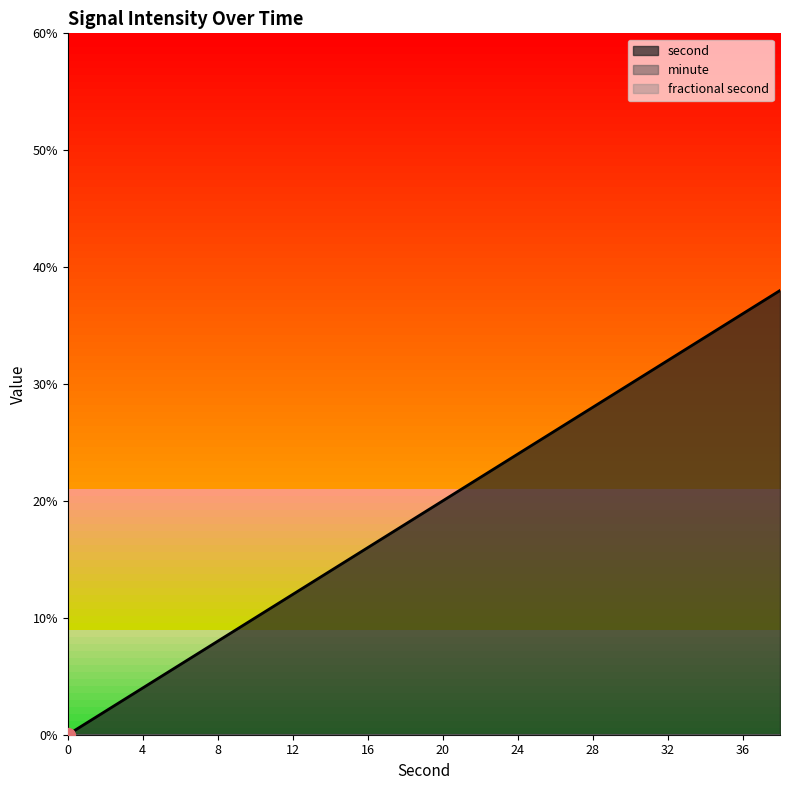

Reading right to left, list all the values displayed in this chart.

second: 38	36	34	32	30	28	26	24	22	20	18	16	14	12	10	8	6	4	2	0
minute: 0	0	0	0	0	0	0	0	0	0	0	0	0	0	0	0	0	0	0	0
fractional second: 0	0	0	0	0	0	0	0	0	0	0	0	0	0	0	0	0	0	0	0